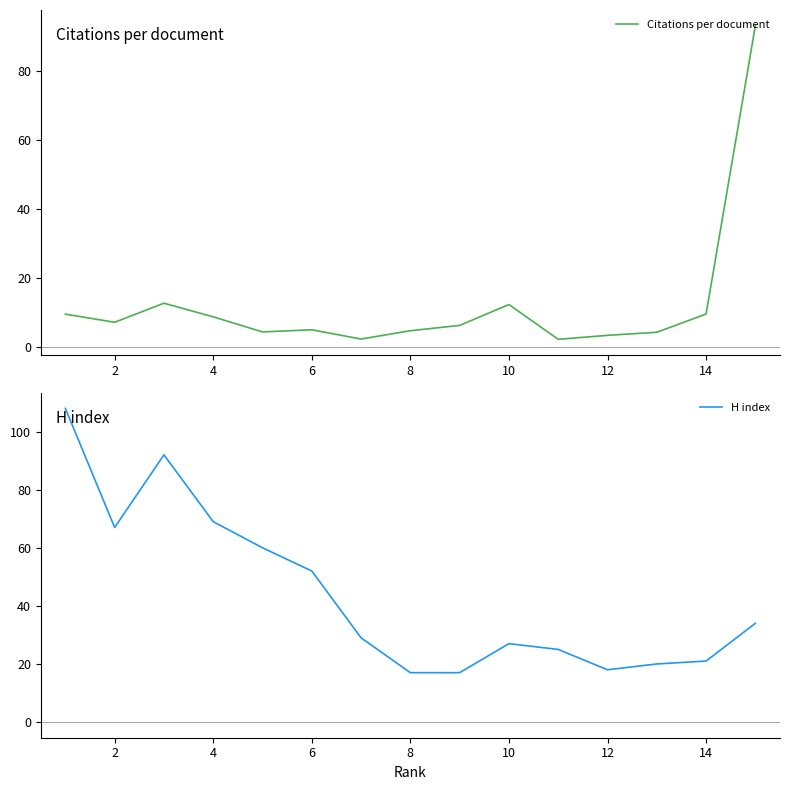

What is the difference between the Citations per document values at 12 and 6?

1.6